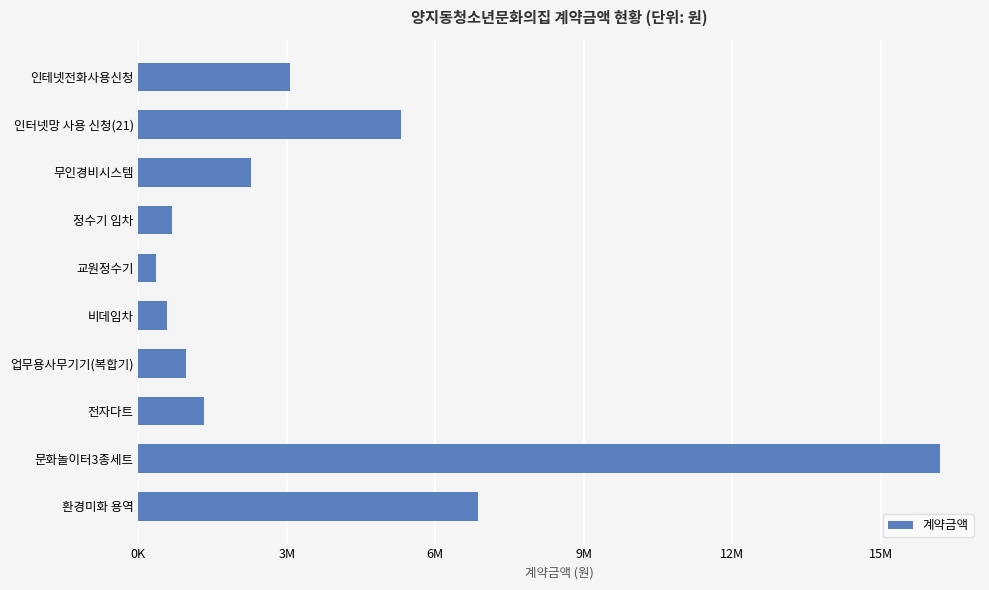

What is the maximum value shown in the chart?

16200000